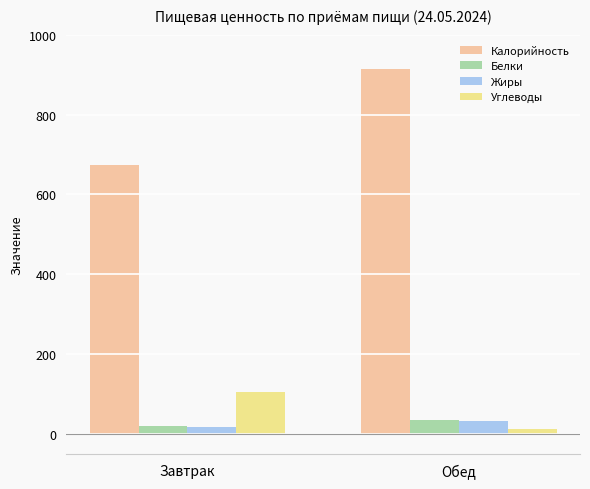

At how many categories does at least one series exceed 838?

1